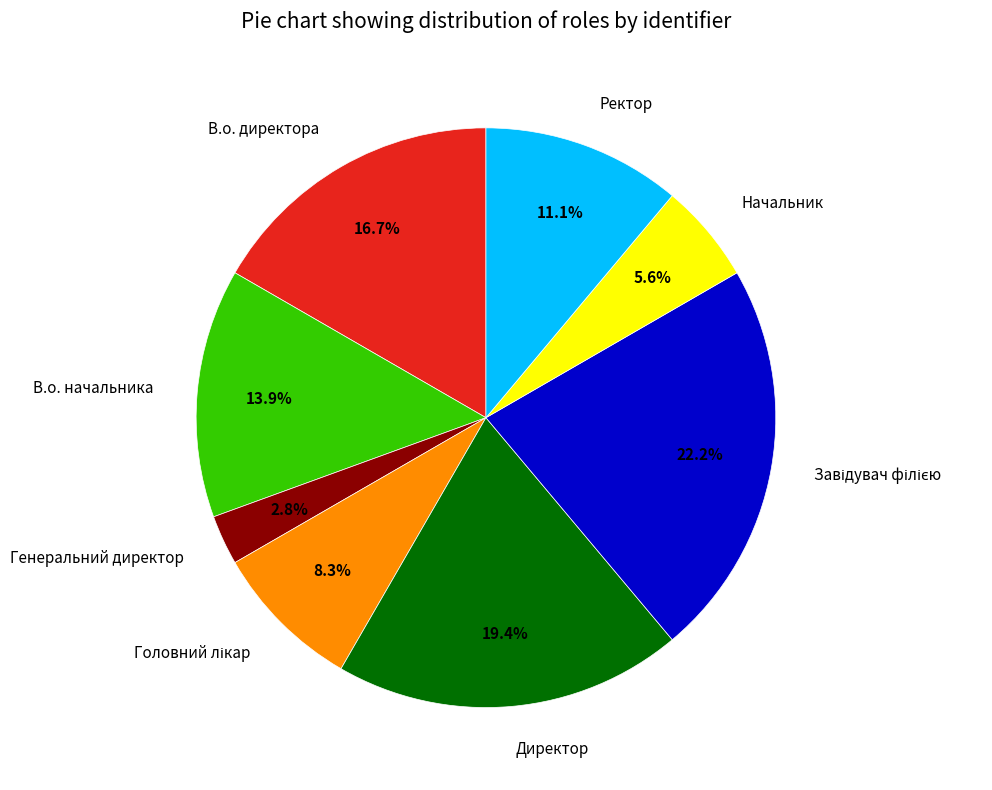

Is there any slice that represents more than half of the pie?

No